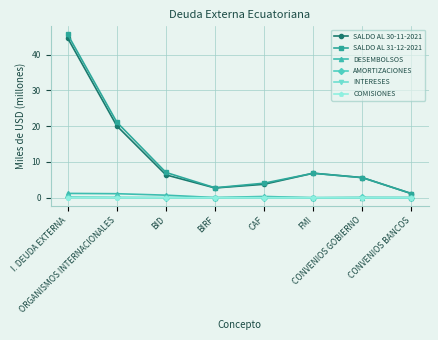

What is the greatest value displayed?

45.6